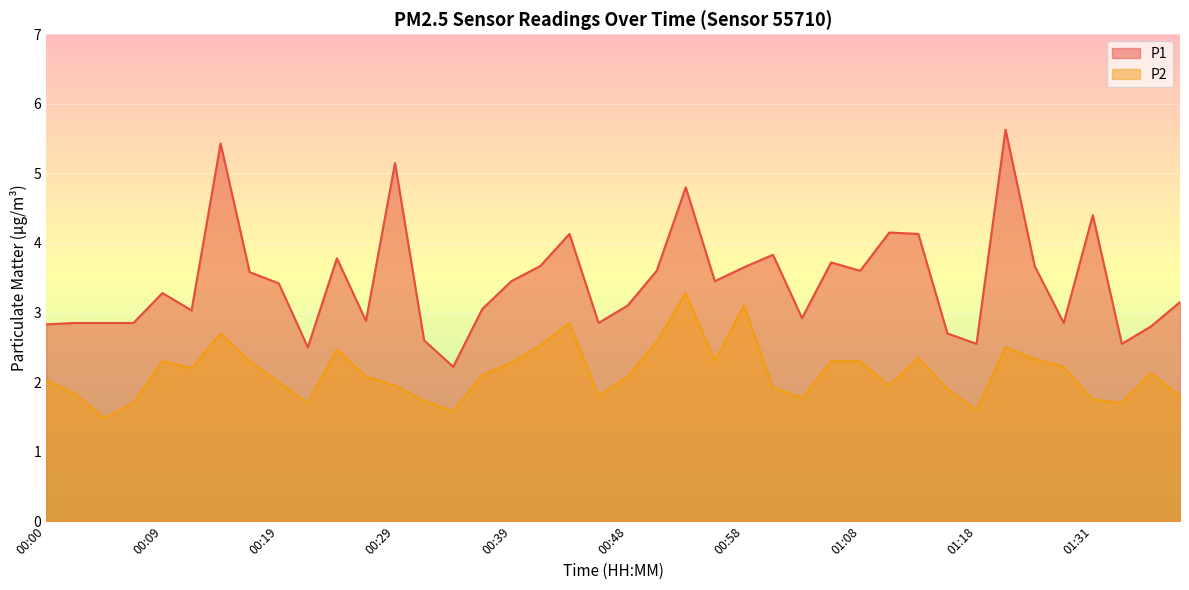

What position from the left is 00:09?

5